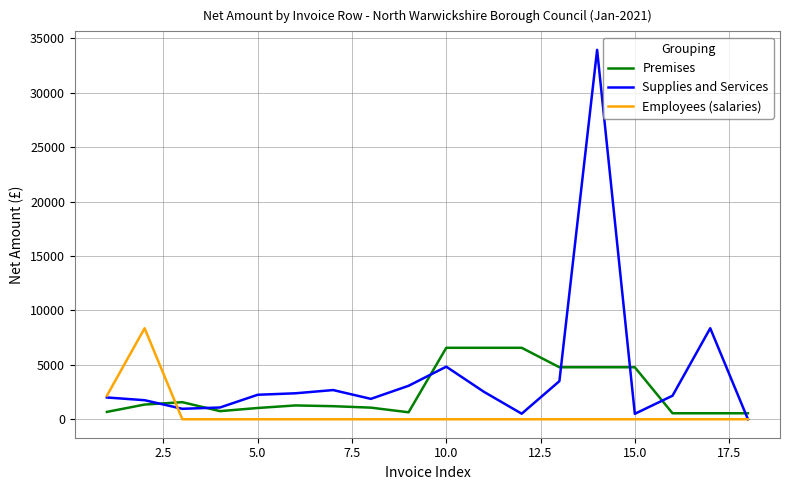

Which series has the widest spread of values?

Supplies and Services